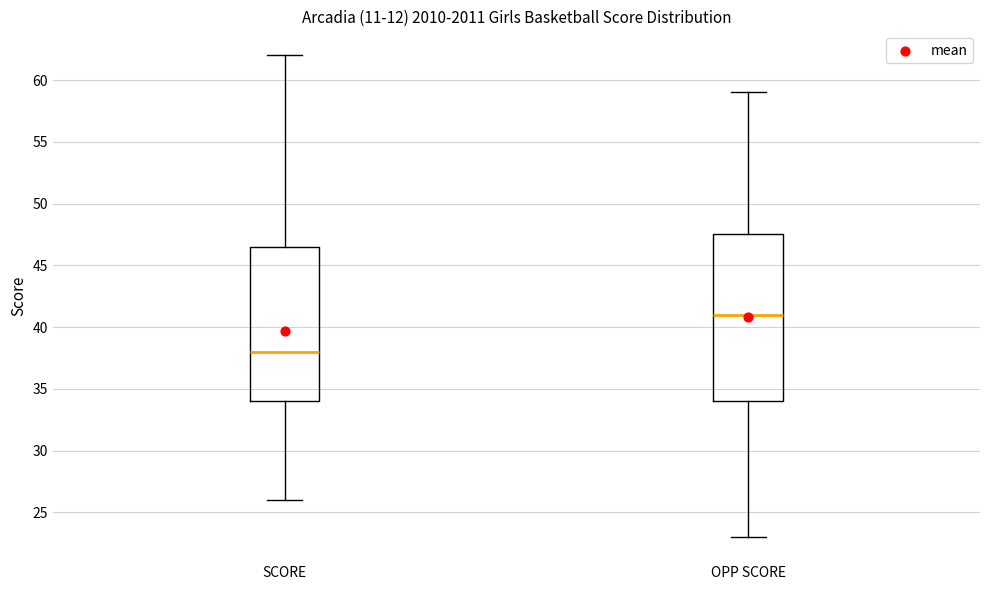

Reading left to right, transcribe this box plot: for each box, give where its median line is, the range the box spans, and where its two whiskers end, as read against the y-axis. The values are not printed on the chart, so give them approximately, as read against the axis.

SCORE: median 38.0, box 34.0 to 46.5, whiskers 26.0 to 62.0
OPP SCORE: median 41.0, box 34.0 to 47.5, whiskers 23.0 to 59.0